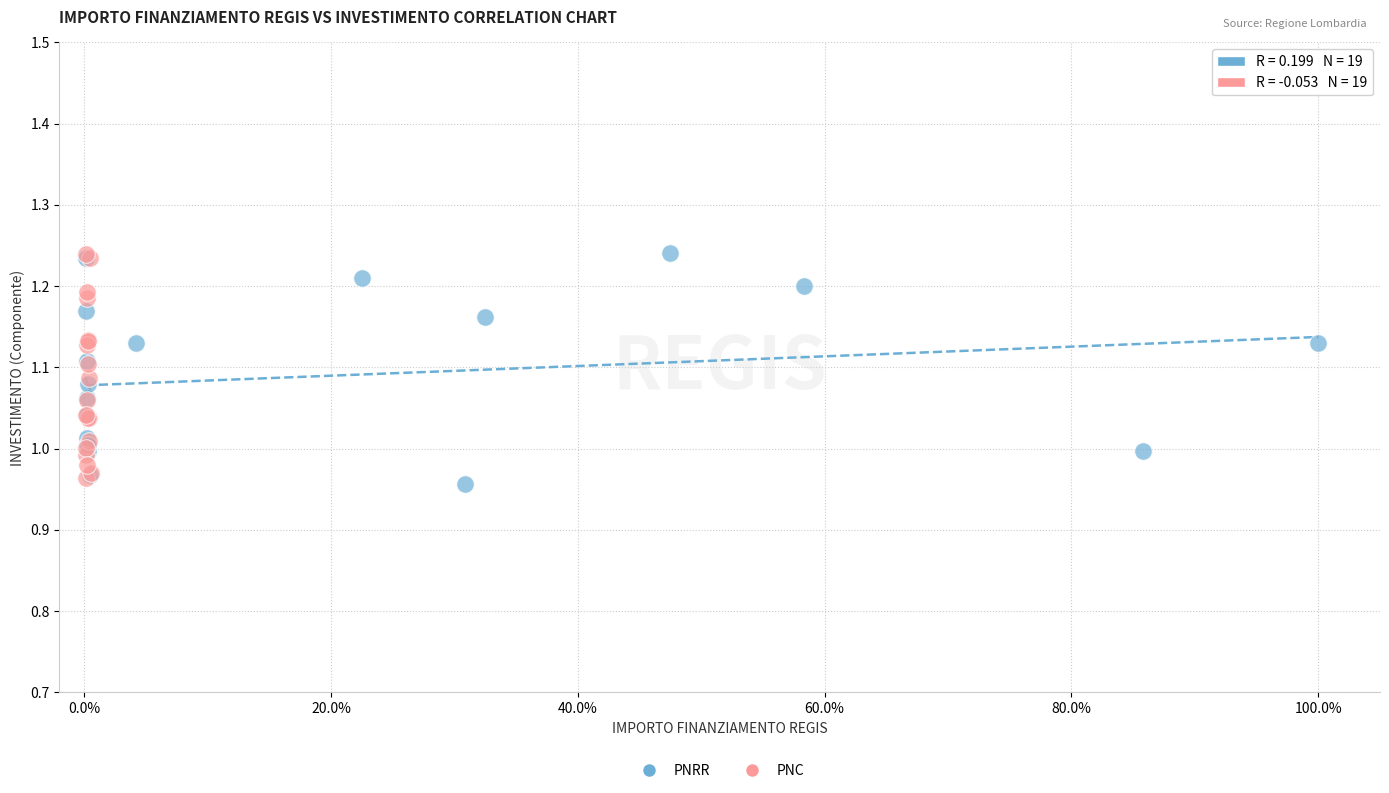

What are all the series names shown in the legend?

PNRR, PNC